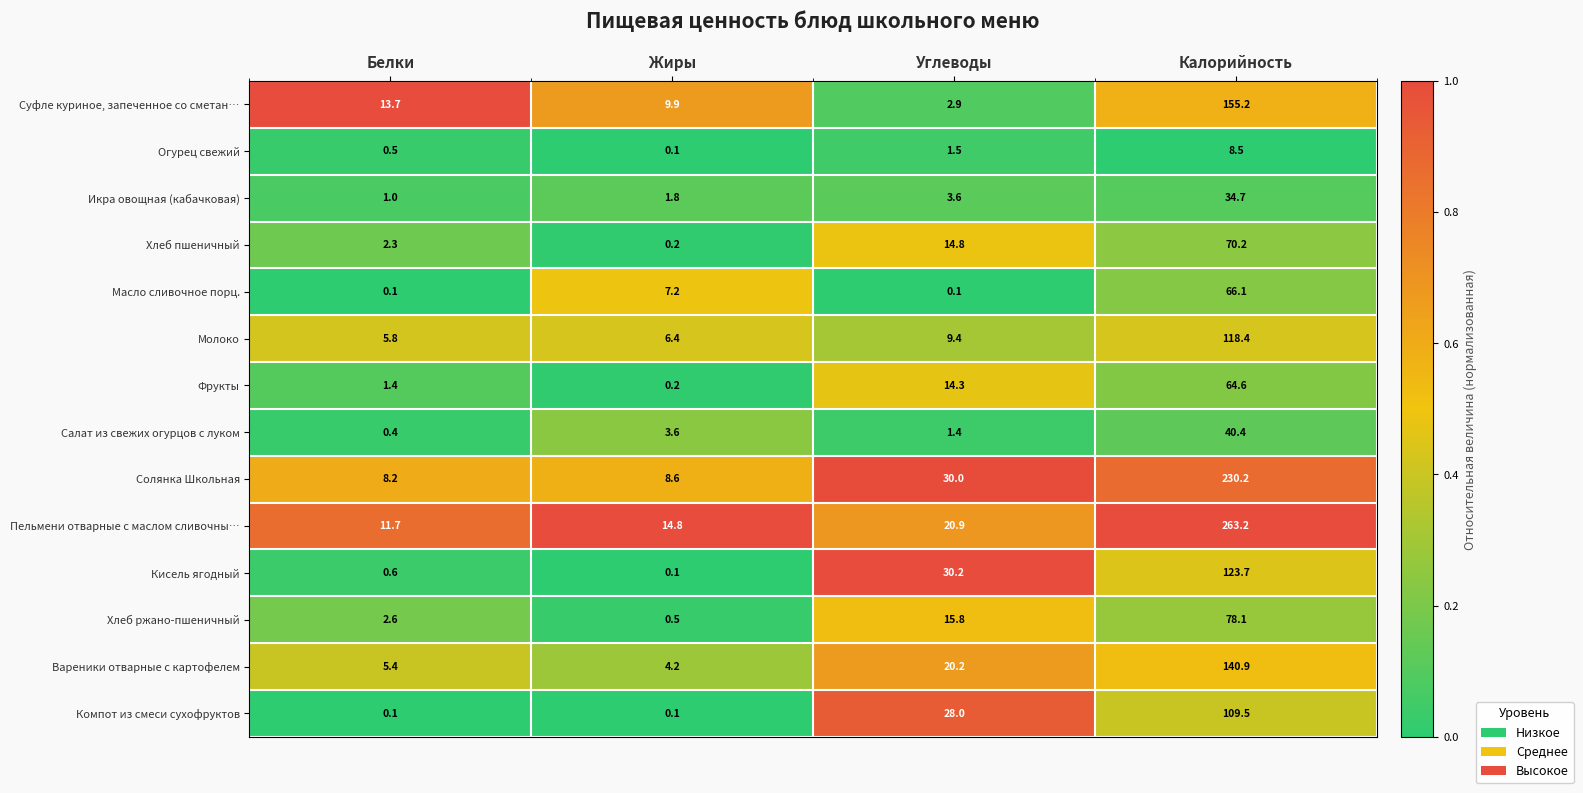

How many series are shown in this chart?

14